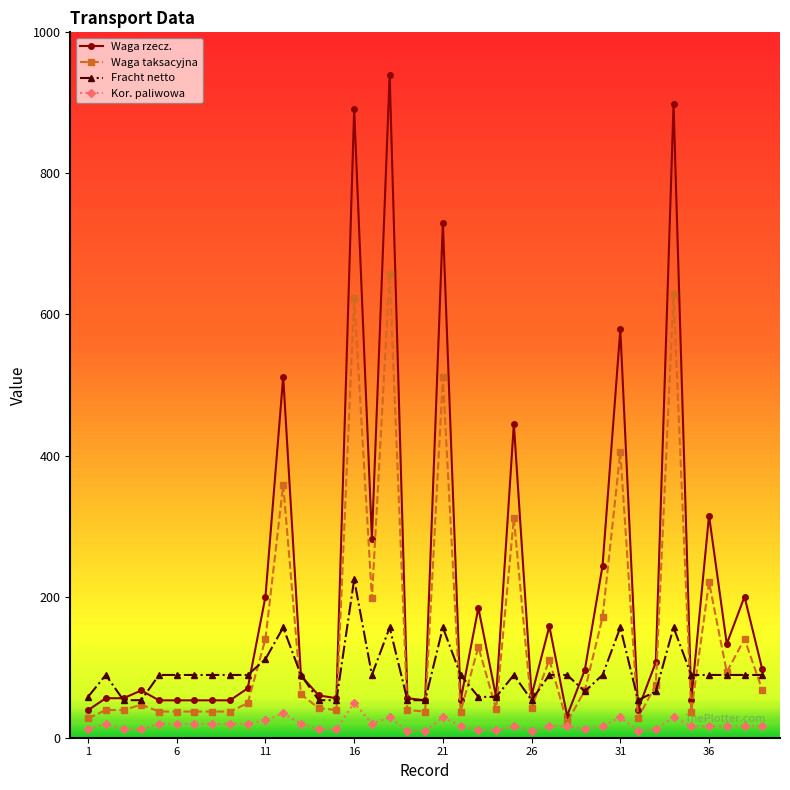

How many lines are shown in the chart?

4